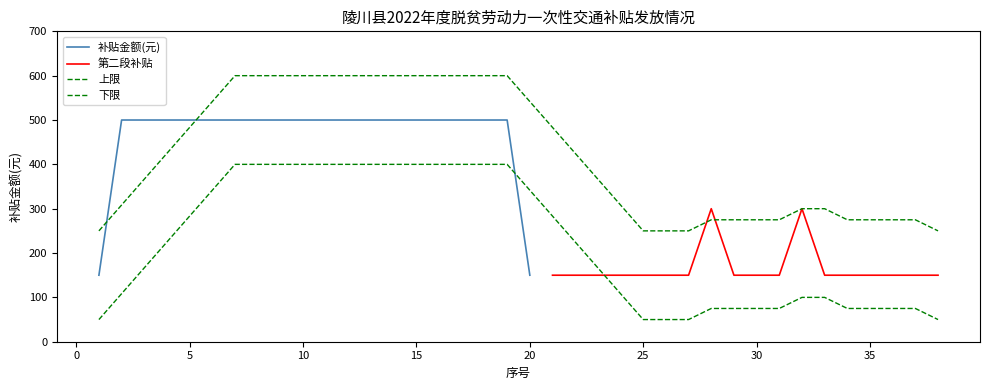

Reading right to left, transcribe all the data shown in this chart.

150	150	150	150	150	150	300	150	150	150	300	150	150	150	150	150	150	150	150	500	500	500	500	500	500	500	500	500	500	500	500	500	500	500	500	500	500	150